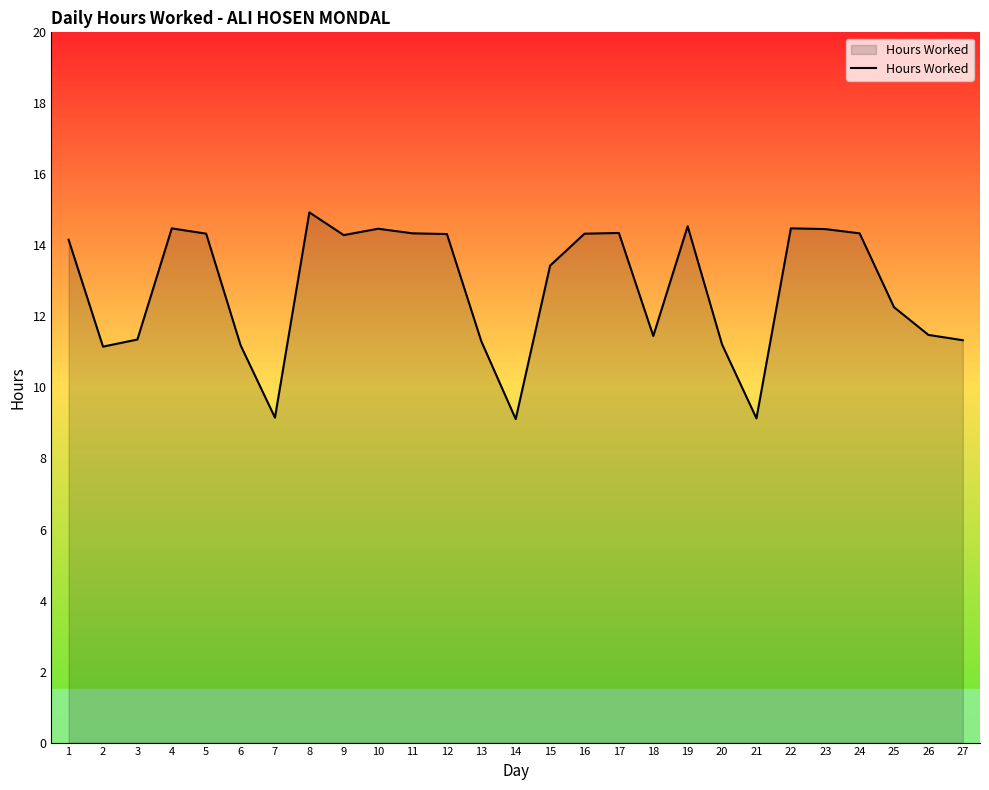

True or false: the data shows 14.9 at 8.

True